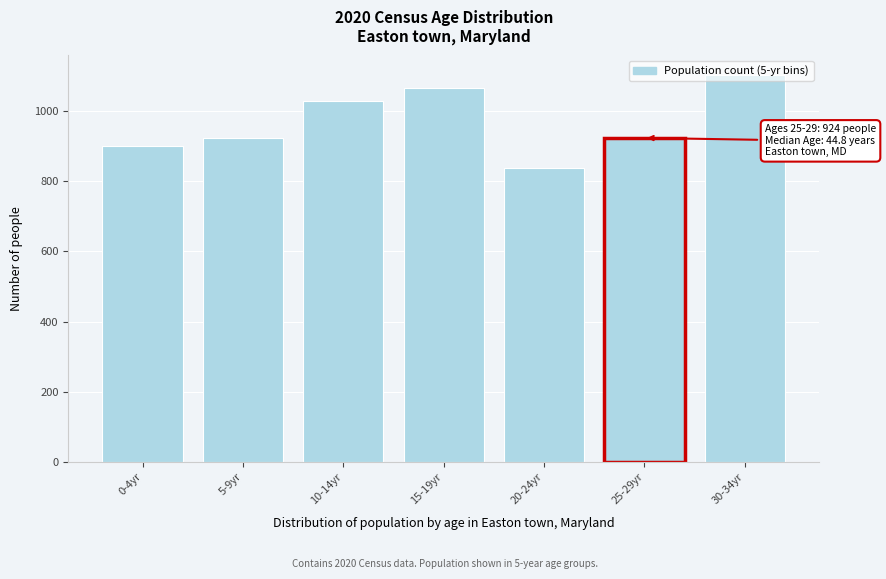

Where is the data nearest to the value 971?

5-9yr